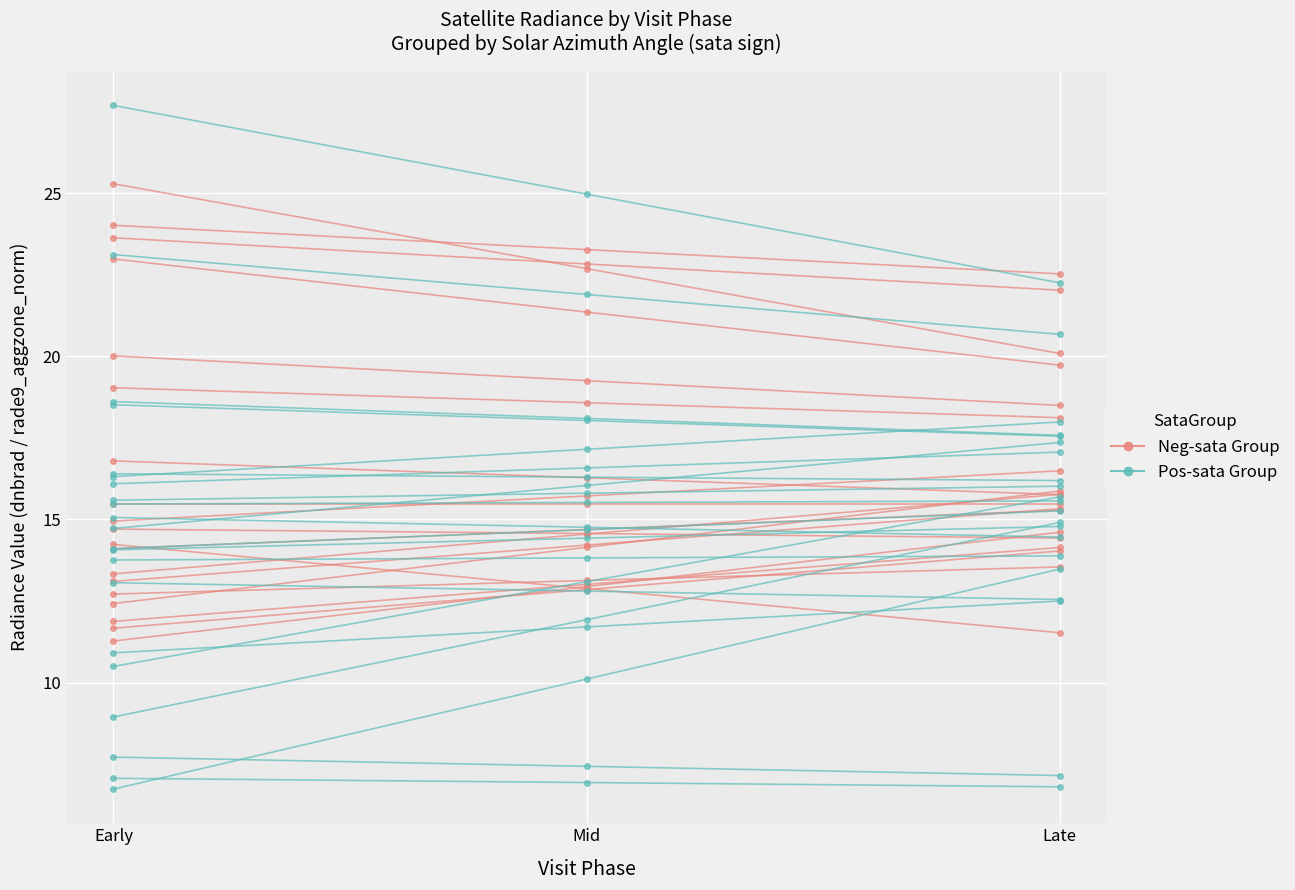

The dnbrad (neg sata) series shows 25.3 at Early. True or false?

True